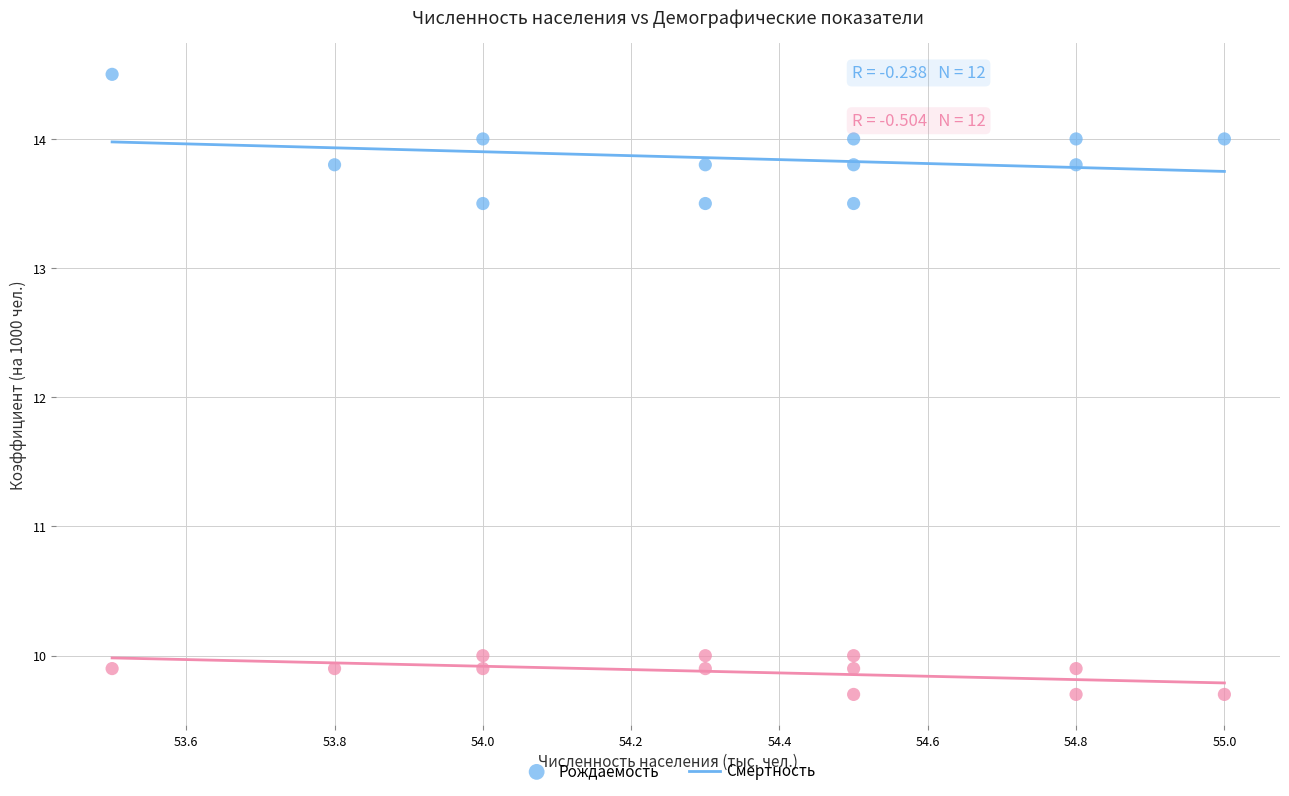

Across all data points, what is the range of Y values (max minus min)?

4.8